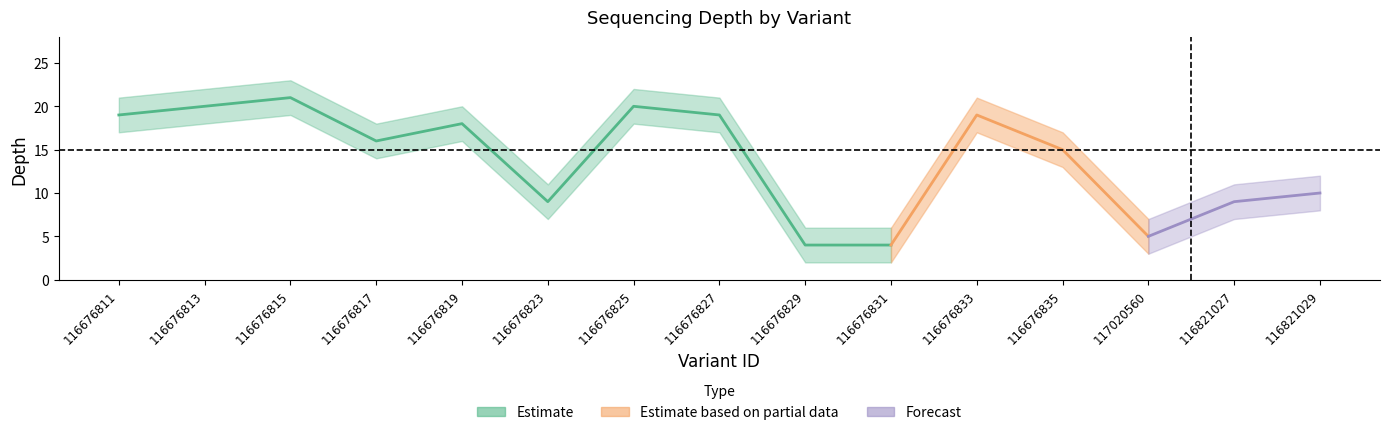

True or false: depth_lower and depth_upper intersect in this chart.

False